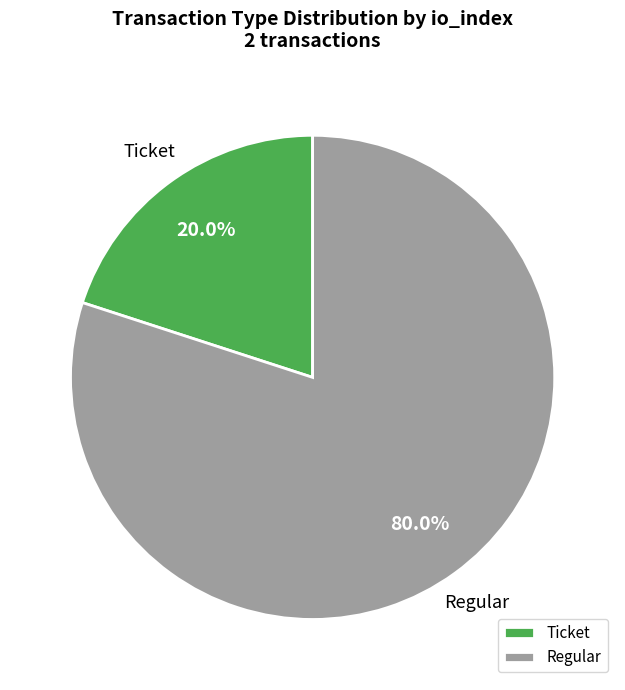

Is the sum of Regular and Ticket greater than half?

Yes